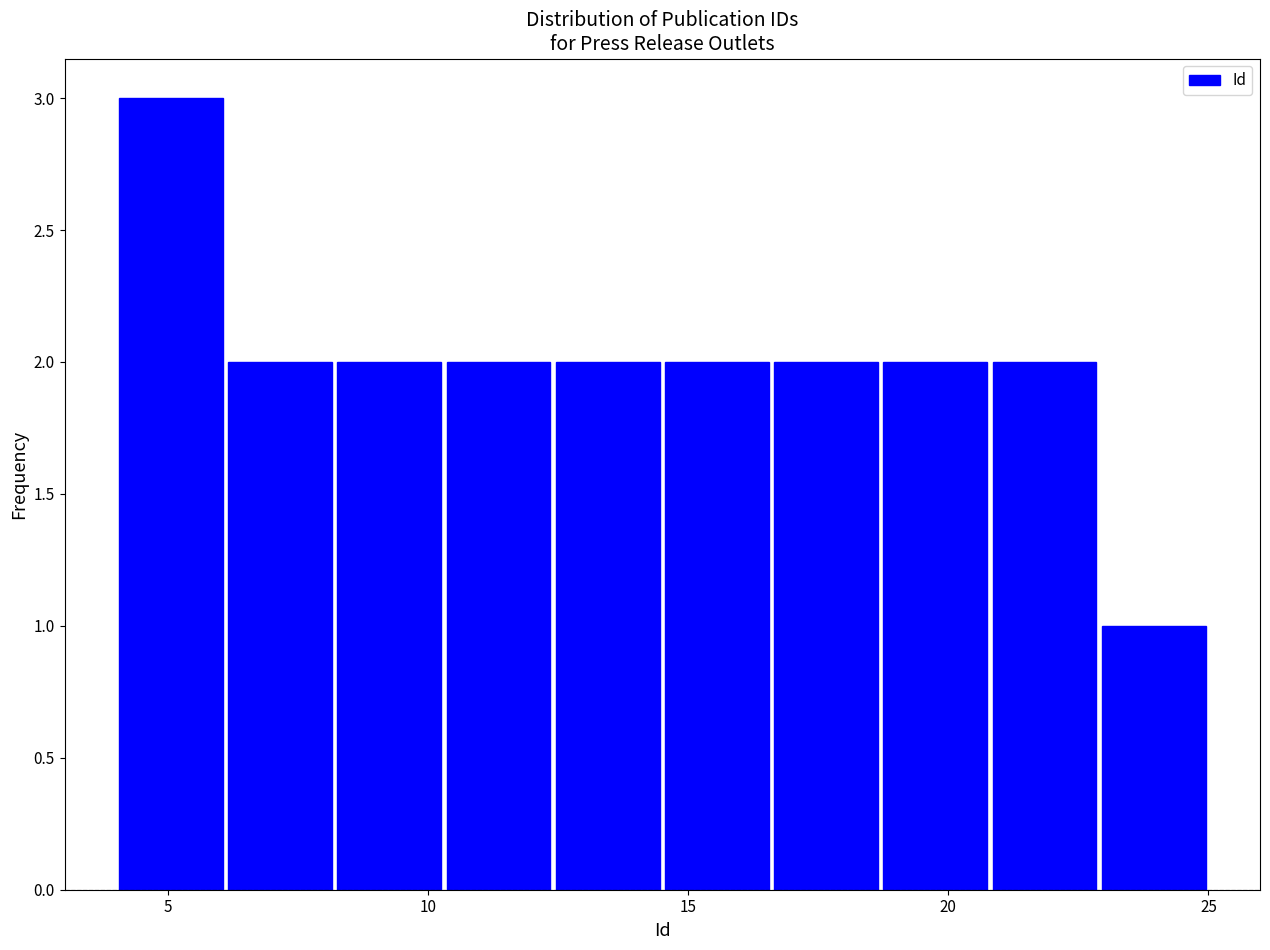

Reading left to right, transcribe this chart: for each bar, give the range it covers on the x-axis and its height. Neither the bar edges nor the heights are printed on the chart, so give them approximately, as read against the axes.

4.0 to 6.1: 3
6.1 to 8.2: 2
8.2 to 10.3: 2
10.3 to 12.4: 2
12.4 to 14.5: 2
14.5 to 16.6: 2
16.6 to 18.7: 2
18.7 to 20.8: 2
20.8 to 22.9: 2
22.9 to 25.0: 1